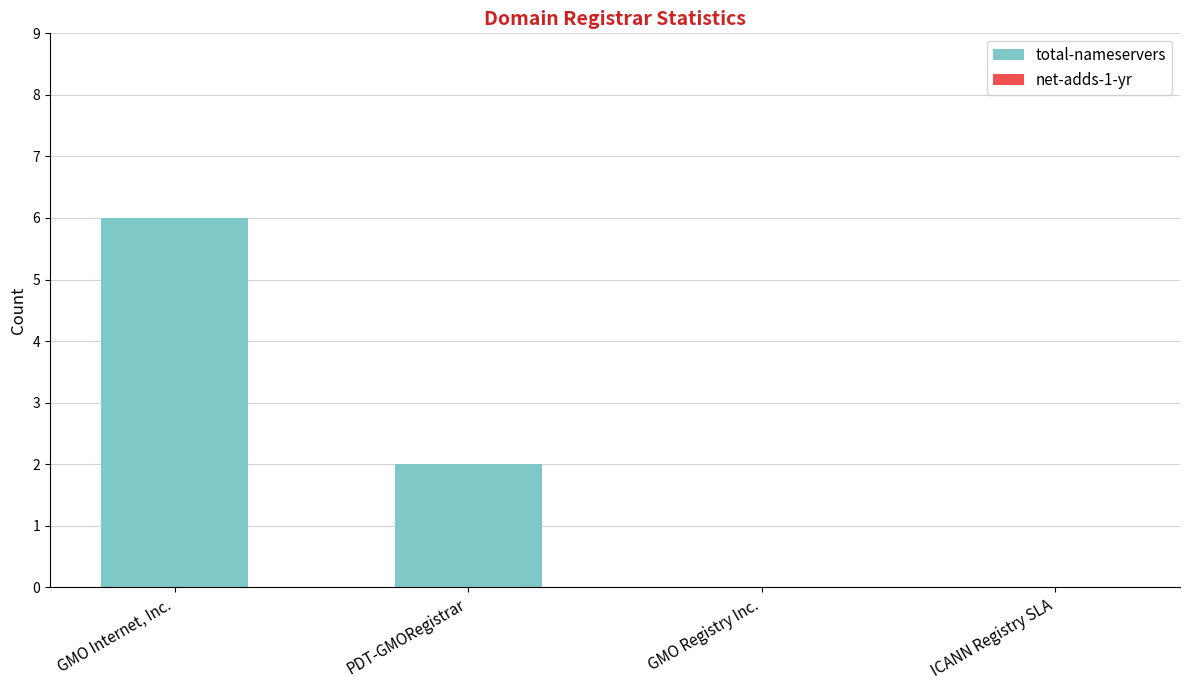

At which label is the value closest to 3?

PDT-GMORegistrar